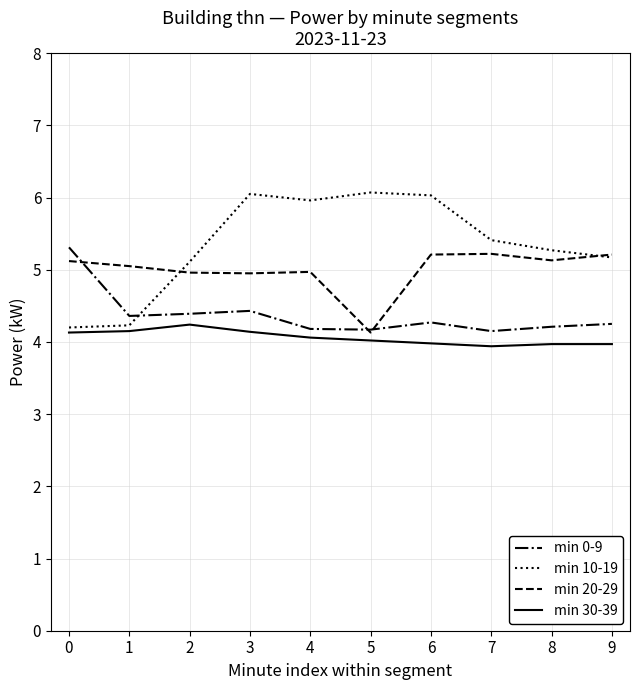

At which label does min 20-29 reach its minimum?

5